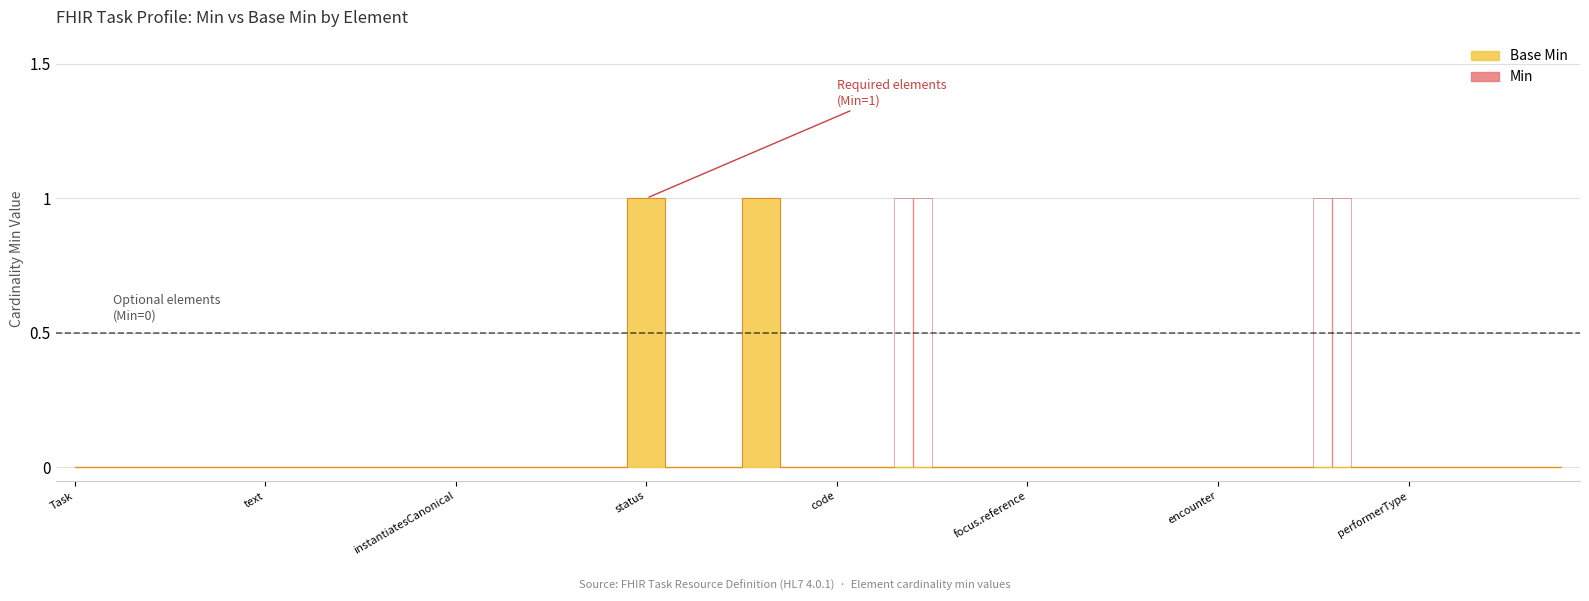

How many Min values are between 0 and 1?

40